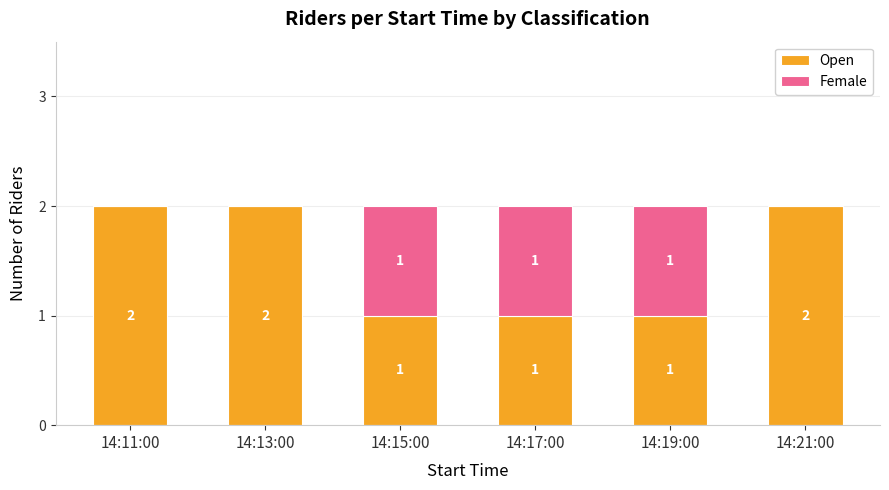

What is the sum of the Open values at 14:21:00 and 14:11:00?

4